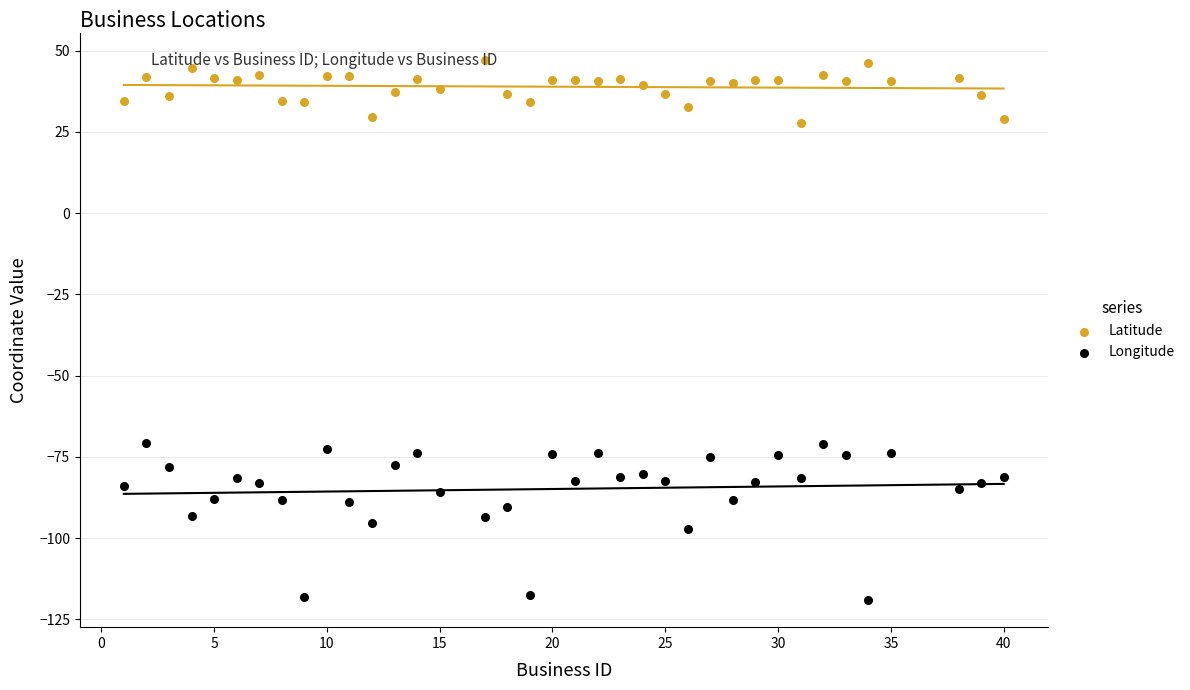

Which series contains the lowest Y value?

Longitude